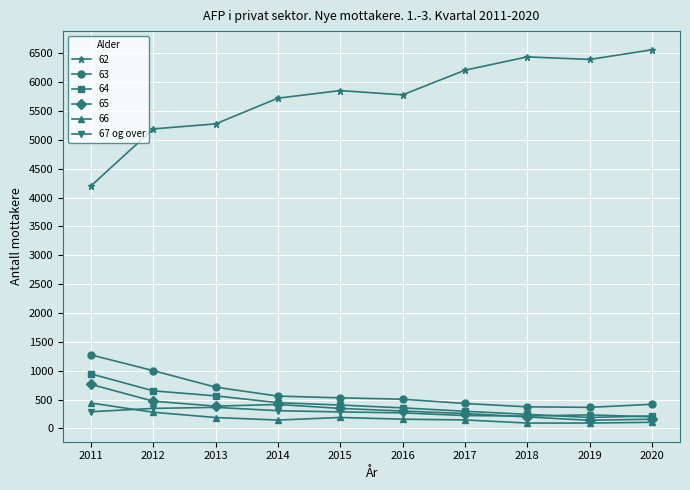

How many values in the 65 series are below 348?

5